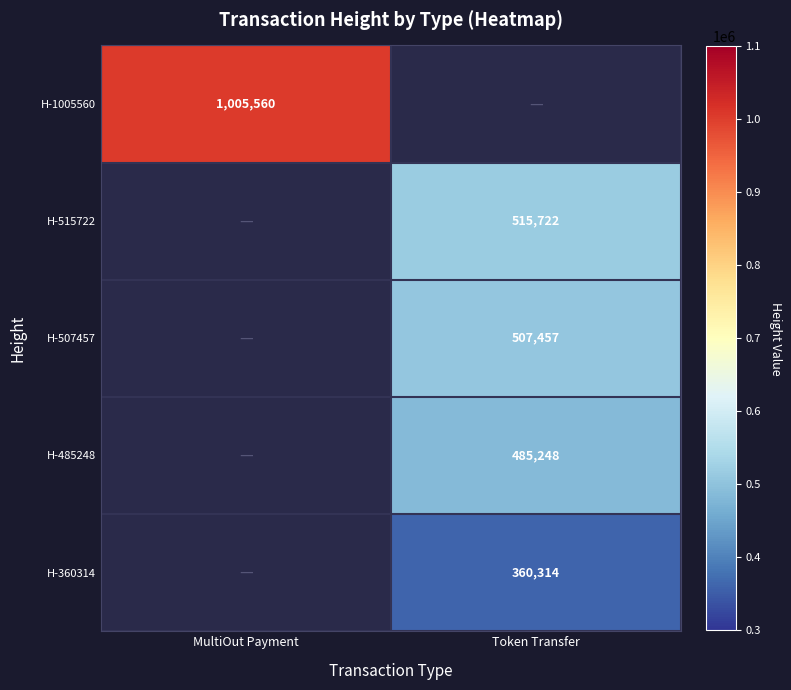

Is it true that H-515722 equals 792698 at Token Transfer?

False